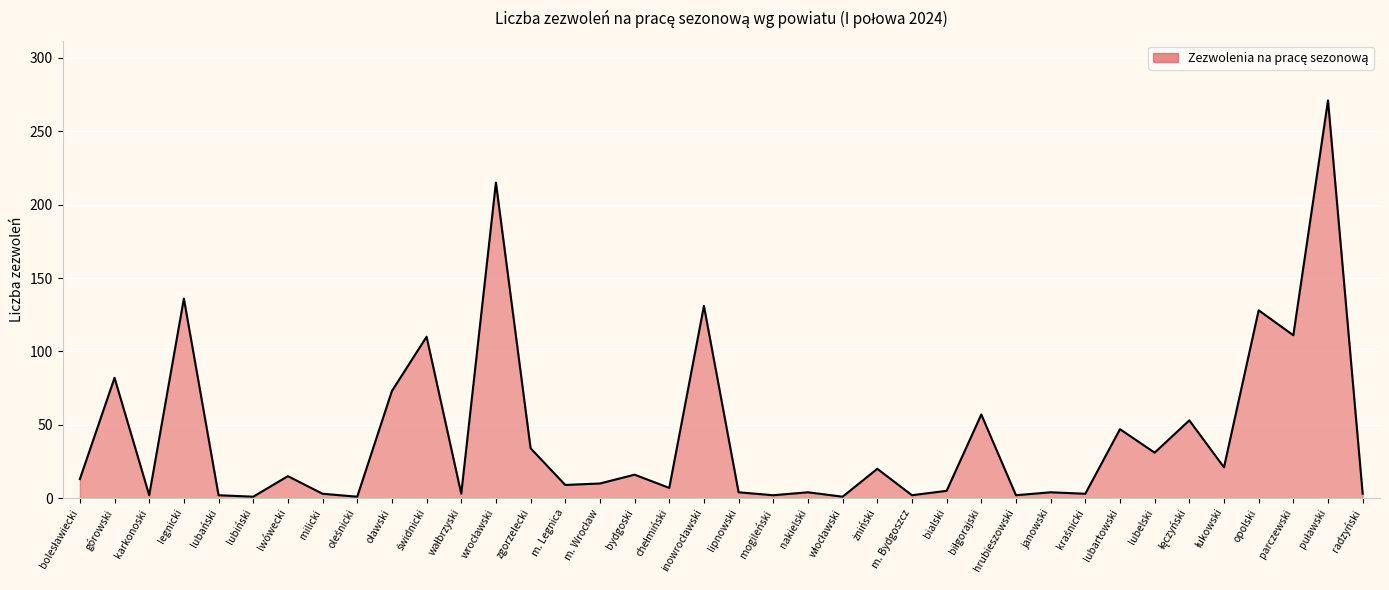

Does the chart display data point markers on the line(s)?

No